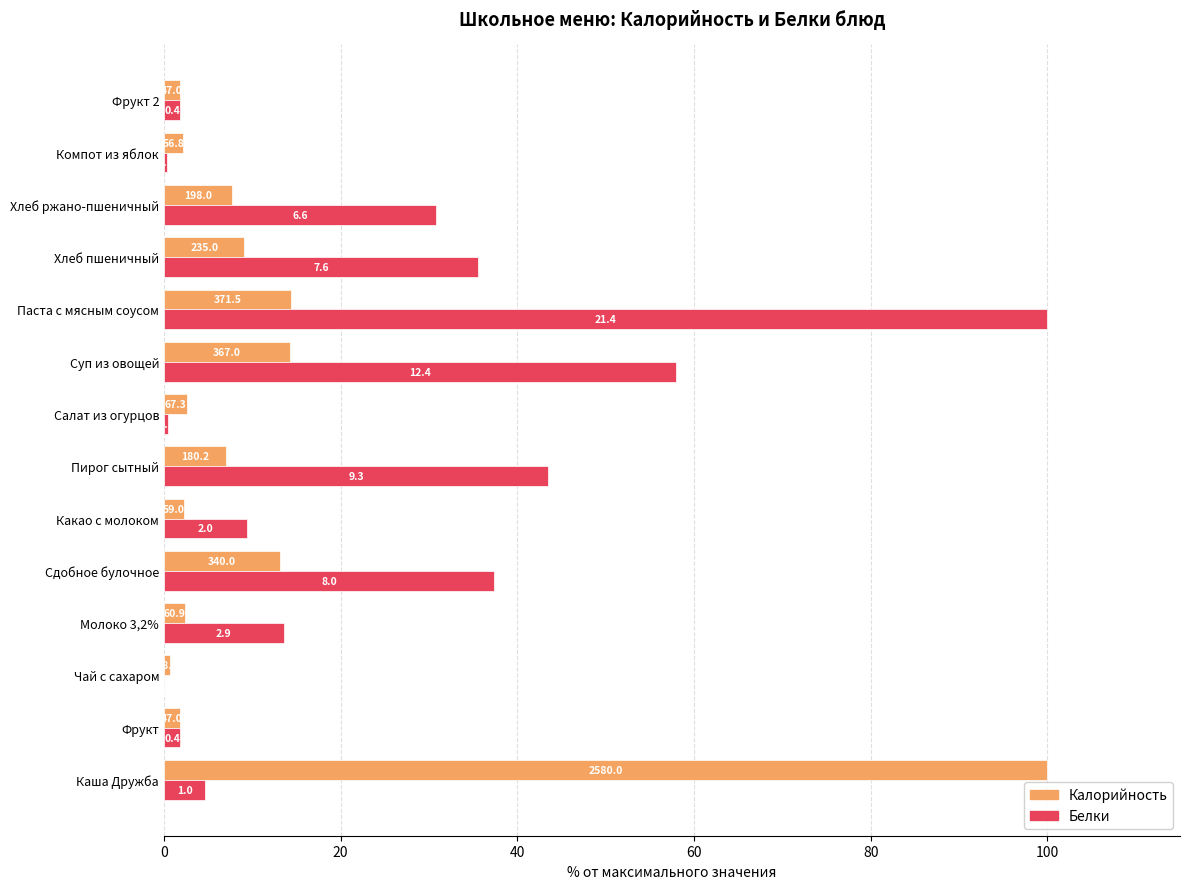

What is the sum of all Калорийность values?

179.4